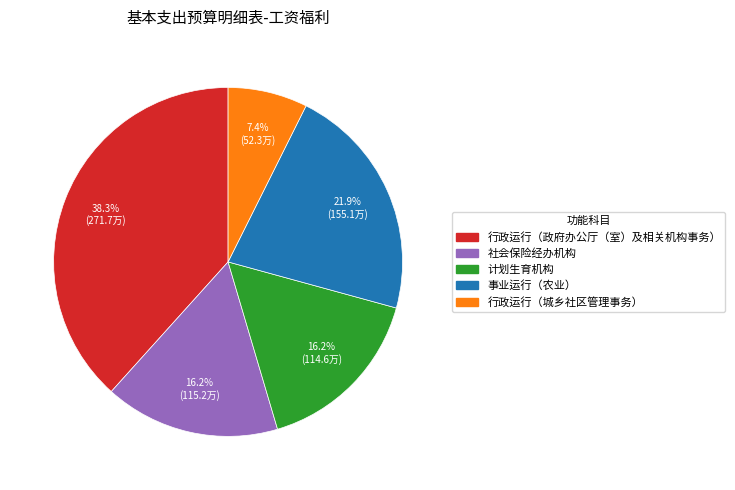

Does 计划生育机构 account for over 50% of the chart?

No